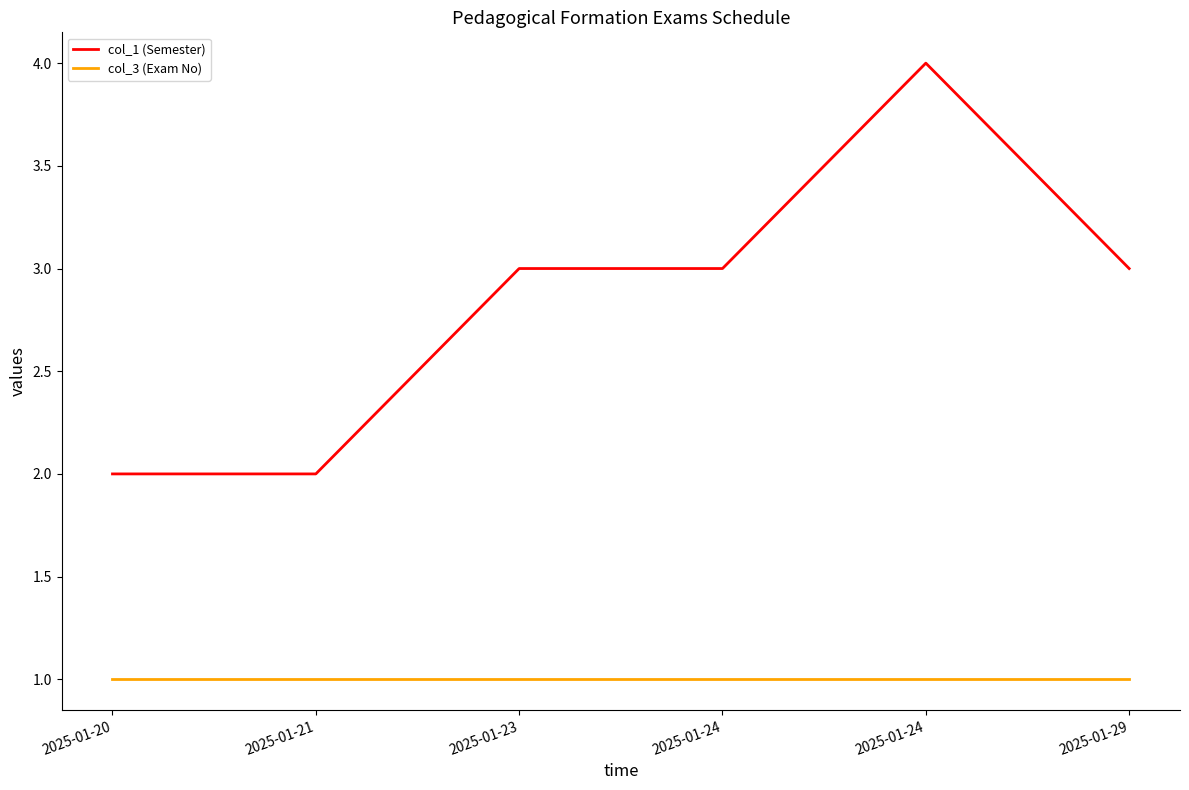

How many lines are shown in the chart?

2